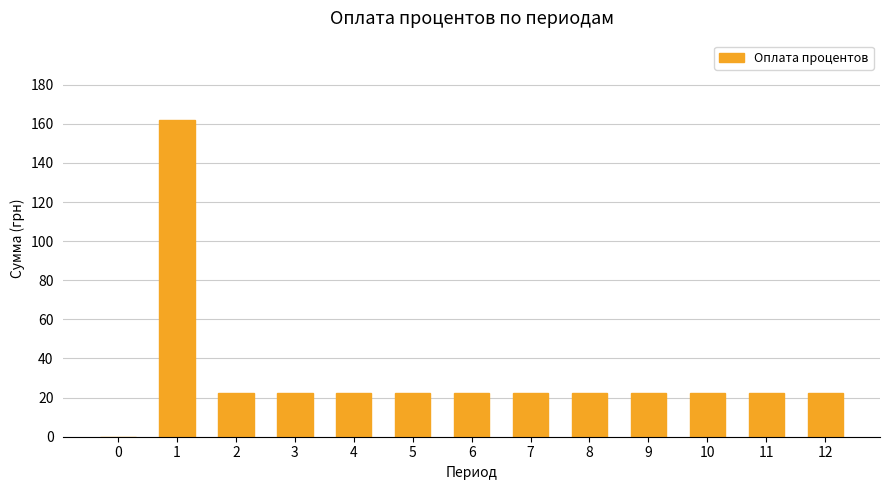

Where does the data first go above 22?

1